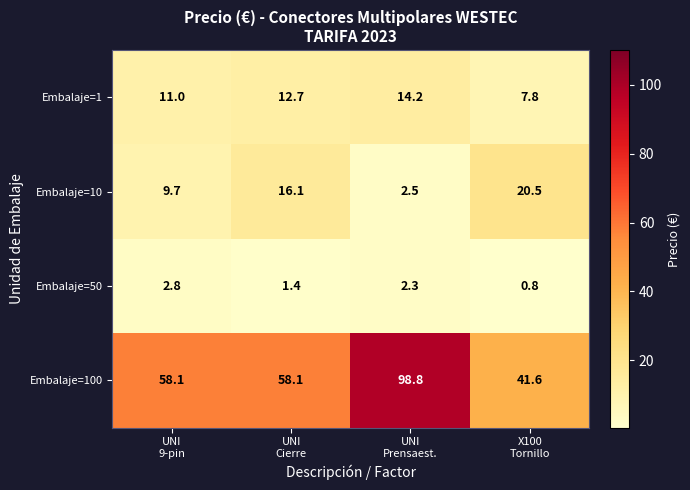

What is the sum of all Embalaje=50 values?

7.3